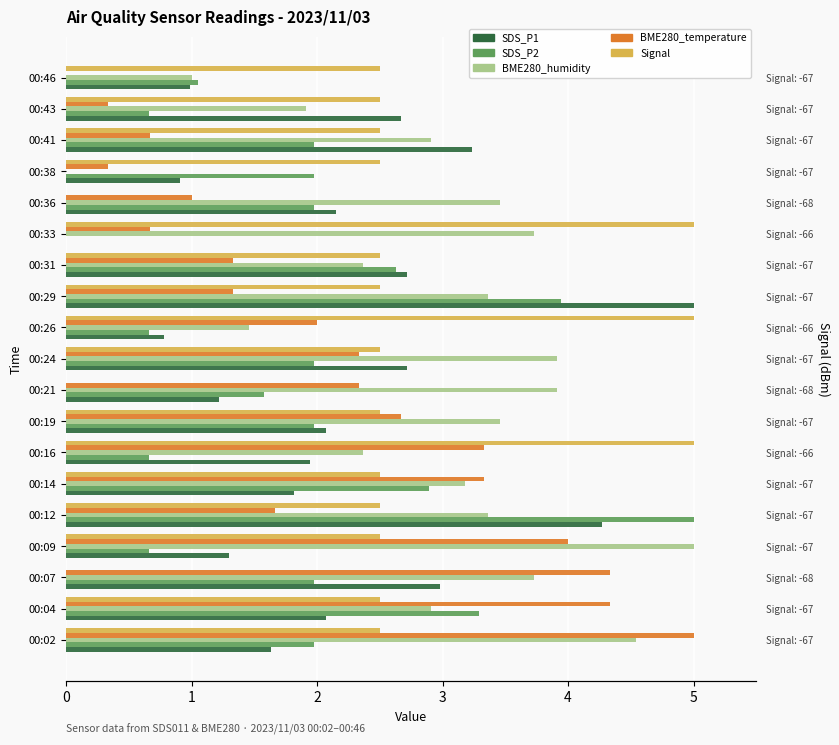

Reading right to left, extract all data points from this chart.

SDS_P1: 1.0	2.7	3.2	0.9	2.2	0.0	2.7	5.0	0.8	2.7	1.2	2.1	1.9	1.8	4.3	1.3	3.0	2.1	1.6
SDS_P2: 1.1	0.7	2.0	2.0	2.0	0.0	2.6	3.9	0.7	2.0	1.6	2.0	0.7	2.9	5.0	0.7	2.0	3.3	2.0
BME280_humidity: 1.0	1.9	2.9	0.0	3.5	3.7	2.4	3.4	1.5	3.9	3.9	3.5	2.4	3.2	3.4	5.0	3.7	2.9	4.5
BME280_temperature: 0.0	0.3	0.7	0.3	1.0	0.7	1.3	1.3	2.0	2.3	2.3	2.7	3.3	3.3	1.7	4.0	4.3	4.3	5.0
Signal: 2.5	2.5	2.5	2.5	0.0	5.0	2.5	2.5	5.0	2.5	0.0	2.5	5.0	2.5	2.5	2.5	0.0	2.5	2.5